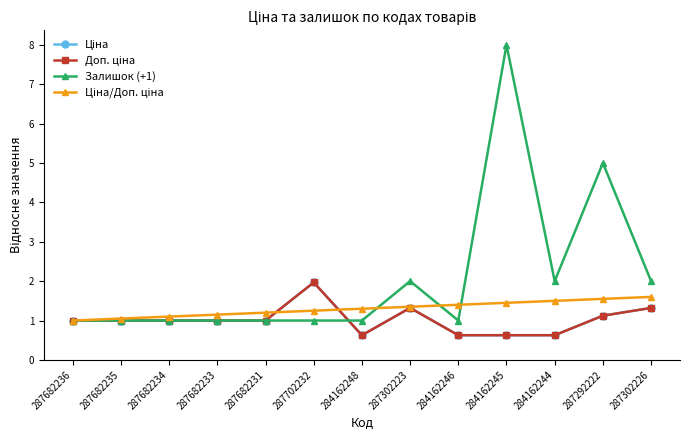

What is the sum of all Ціна values?

13.2